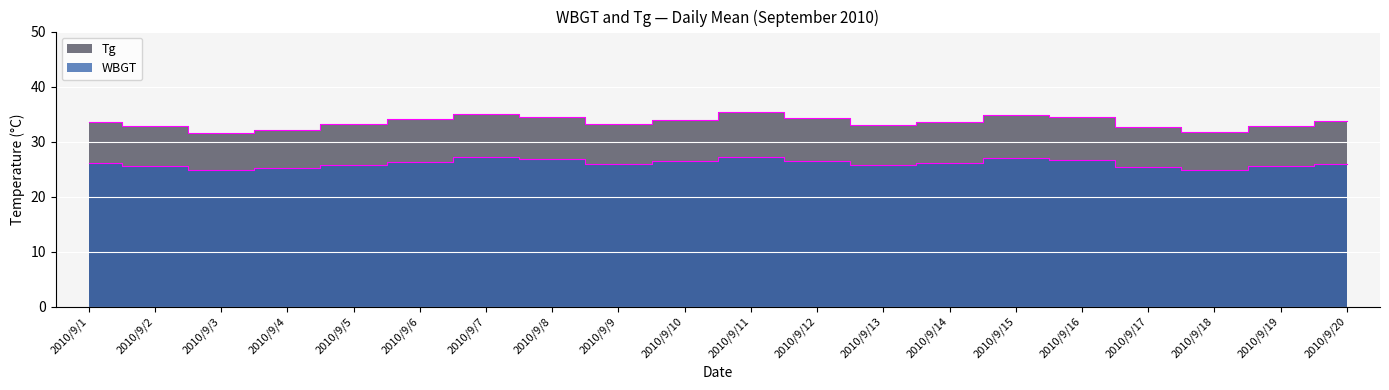

Reading left to right, transcribe all the data shown in this chart.

WBGT: 2010/9/1=26.1	2010/9/2=25.6	2010/9/3=24.8	2010/9/4=25.2	2010/9/5=25.8	2010/9/6=26.3	2010/9/7=27.1	2010/9/8=26.8	2010/9/9=25.9	2010/9/10=26.4	2010/9/11=27.2	2010/9/12=26.5	2010/9/13=25.8	2010/9/14=26.1	2010/9/15=27.0	2010/9/16=26.7	2010/9/17=25.4	2010/9/18=24.9	2010/9/19=25.5	2010/9/20=26.0
Tg: 2010/9/1=33.5	2010/9/2=32.8	2010/9/3=31.5	2010/9/4=32.1	2010/9/5=33.2	2010/9/6=34.1	2010/9/7=35.0	2010/9/8=34.4	2010/9/9=33.1	2010/9/10=34.0	2010/9/11=35.3	2010/9/12=34.2	2010/9/13=33.0	2010/9/14=33.6	2010/9/15=34.9	2010/9/16=34.5	2010/9/17=32.7	2010/9/18=31.8	2010/9/19=32.9	2010/9/20=33.7